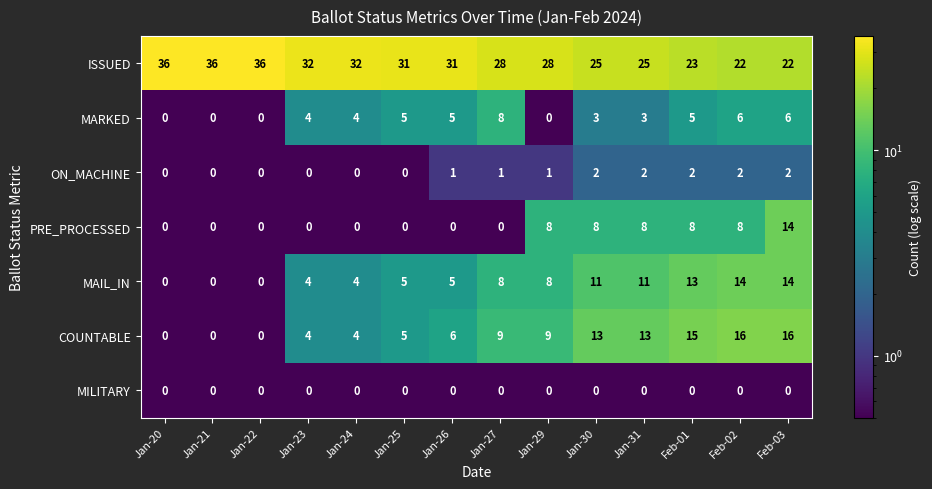

At how many categories does at least one series exceed 8?

14